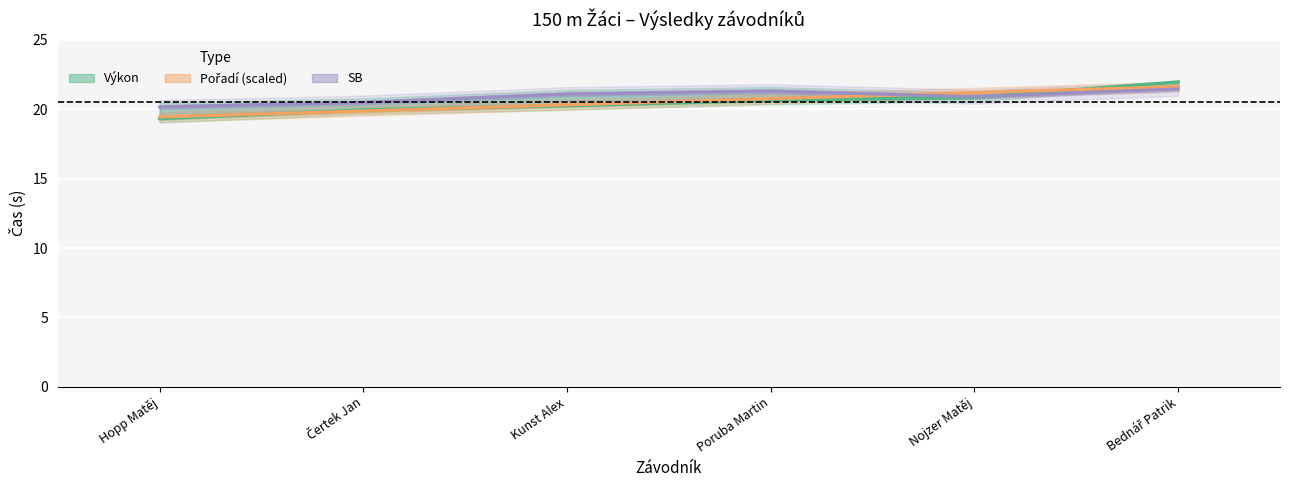

How many data points in Pořadí (scaled) are above 20?

4